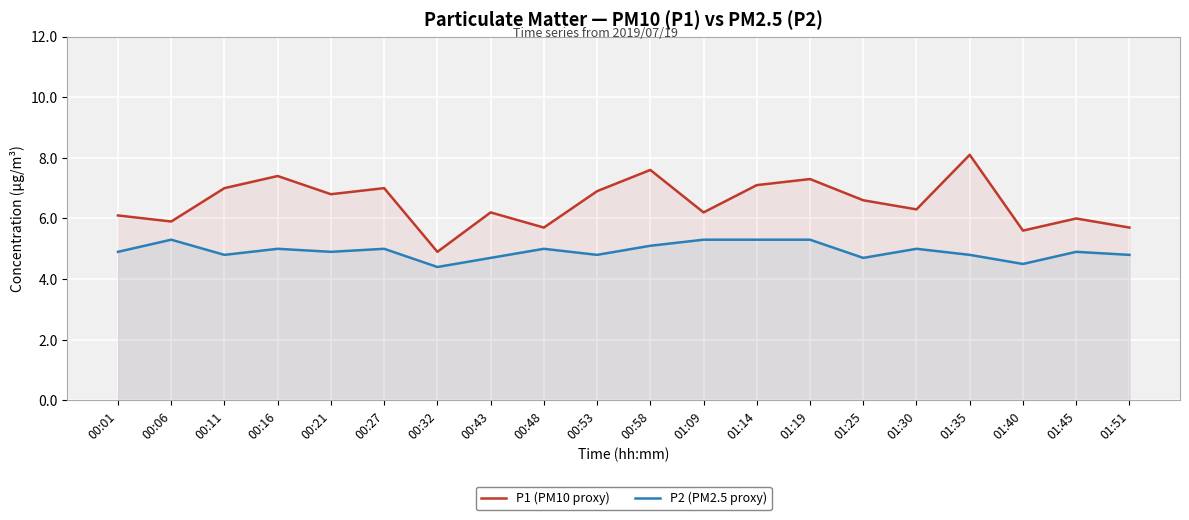

Between 00:53 and 00:21, which is larger?

00:53